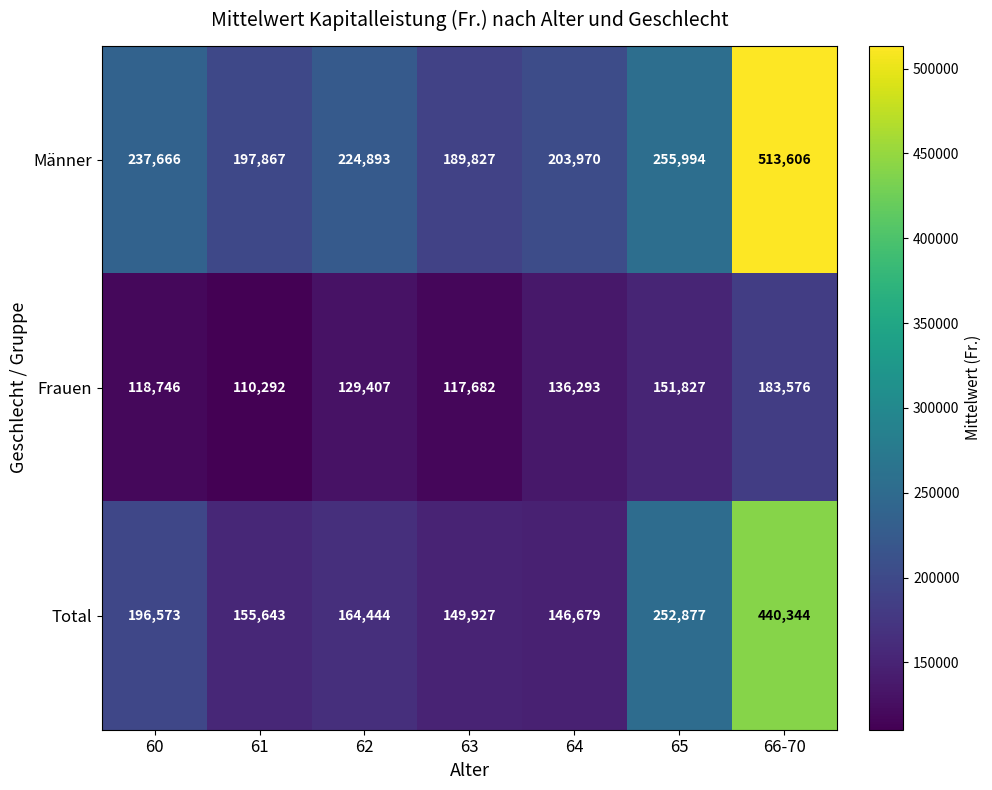

Count the number of data series in this chart.

3